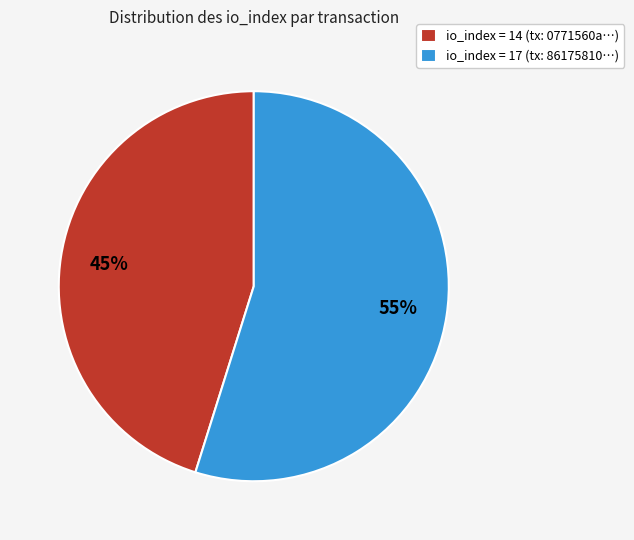

True or false: io_index = 17 (tx: 86175810…) accounts for 40% of the total.

False